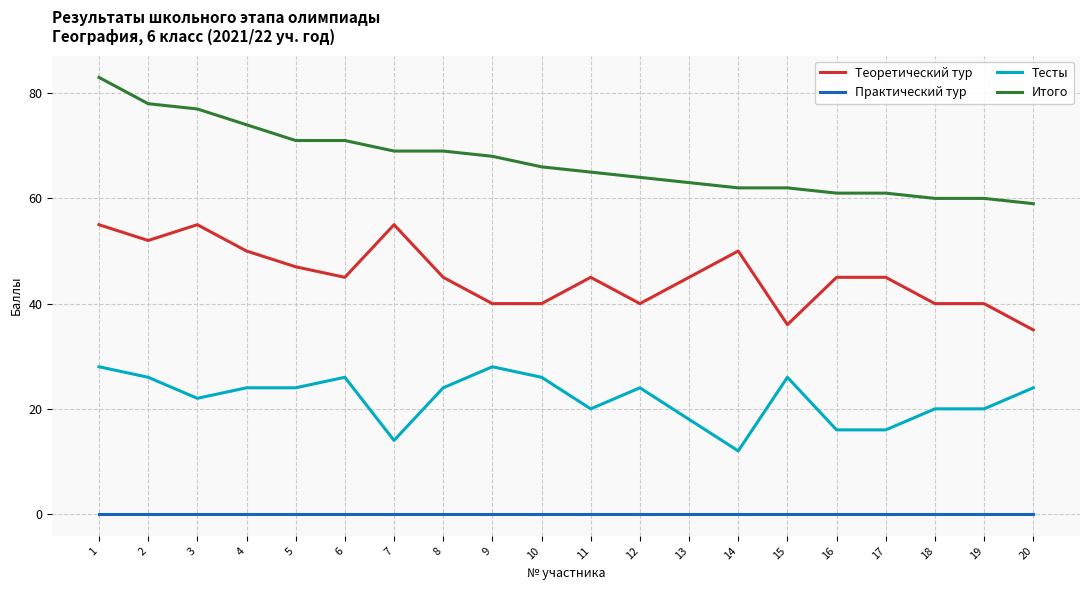

The value of Итого at 9 is 16. True or false?

False